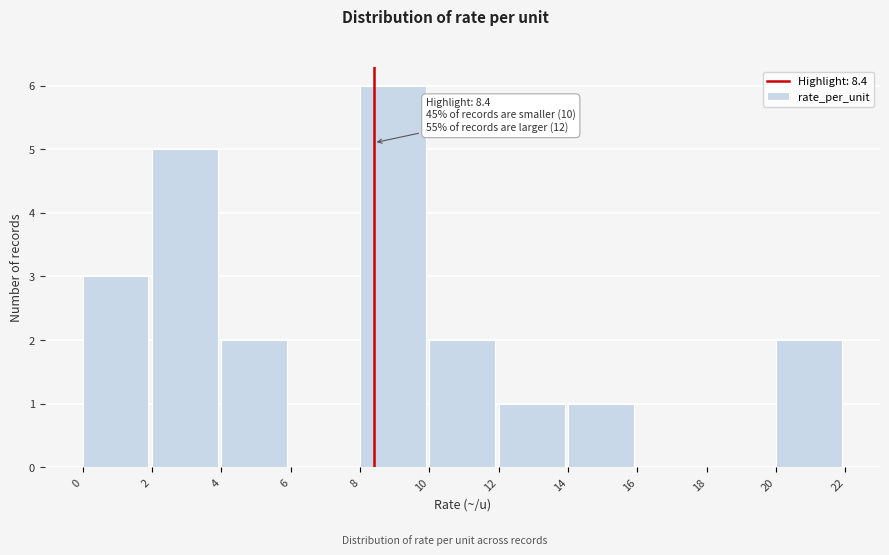

Which range on the x-axis has the tallest bar?

8 to 10